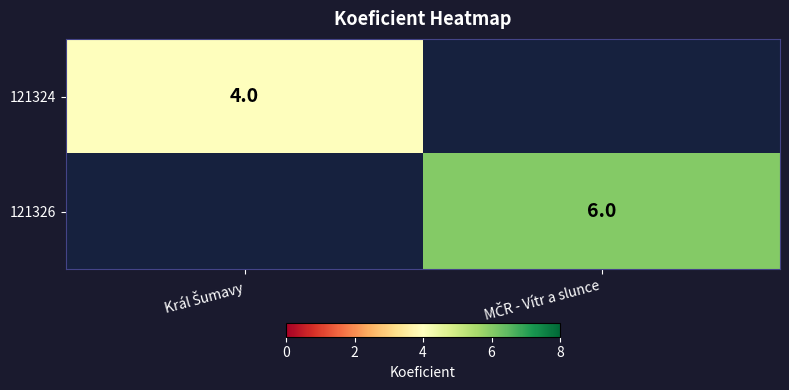

Which series has the largest range (max minus min)?

121324